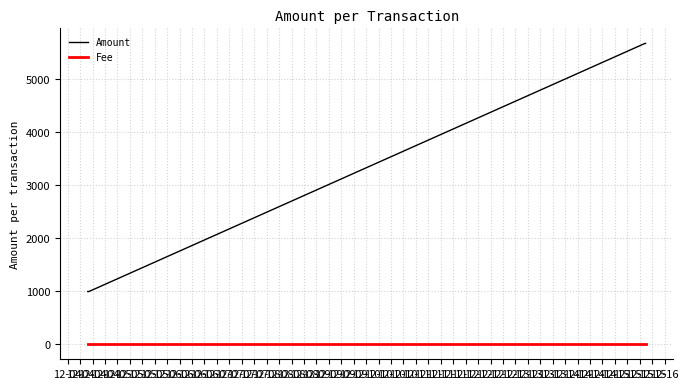

Which series has the largest total across all categories?

Amount